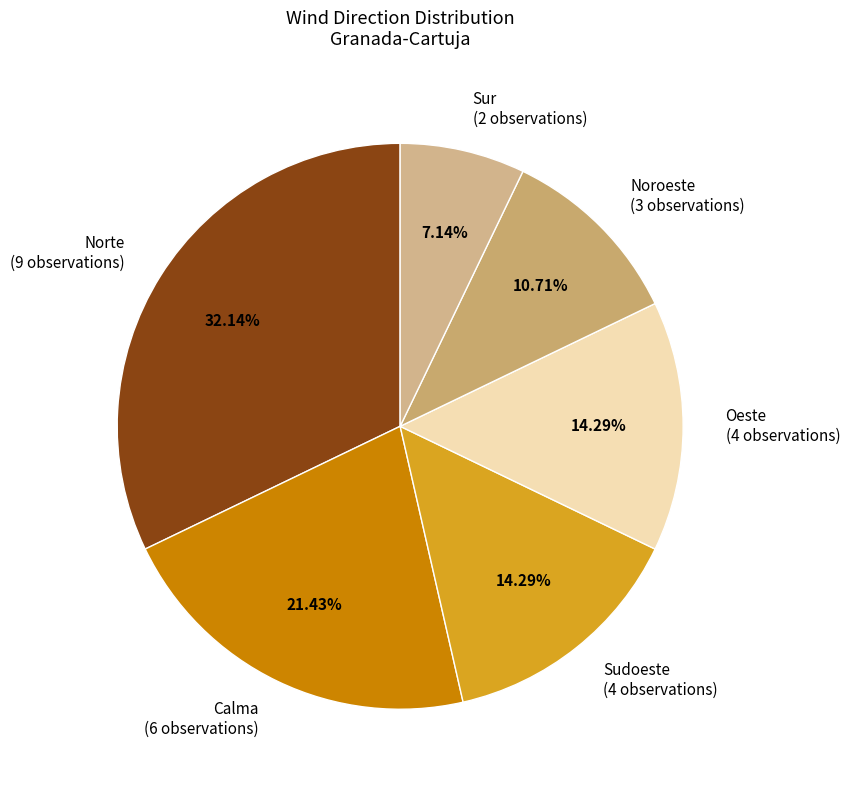

To the nearest percent, what is the difference between the Oeste and Noroeste slice percentages?

4%